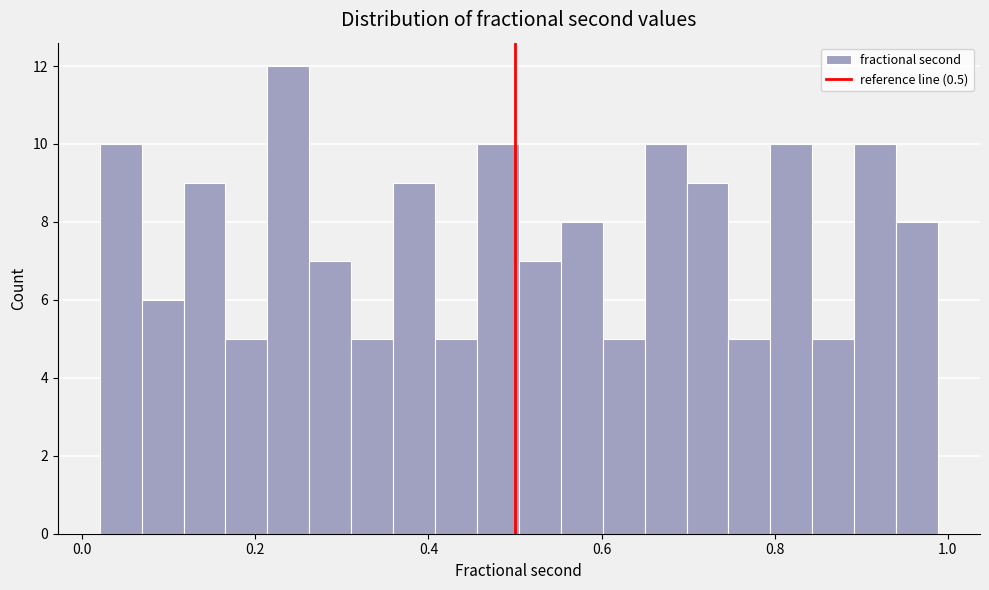

Around what value on the x-axis is the tallest bar? Give the approximate position of its centre, as read against the axis.

0.24